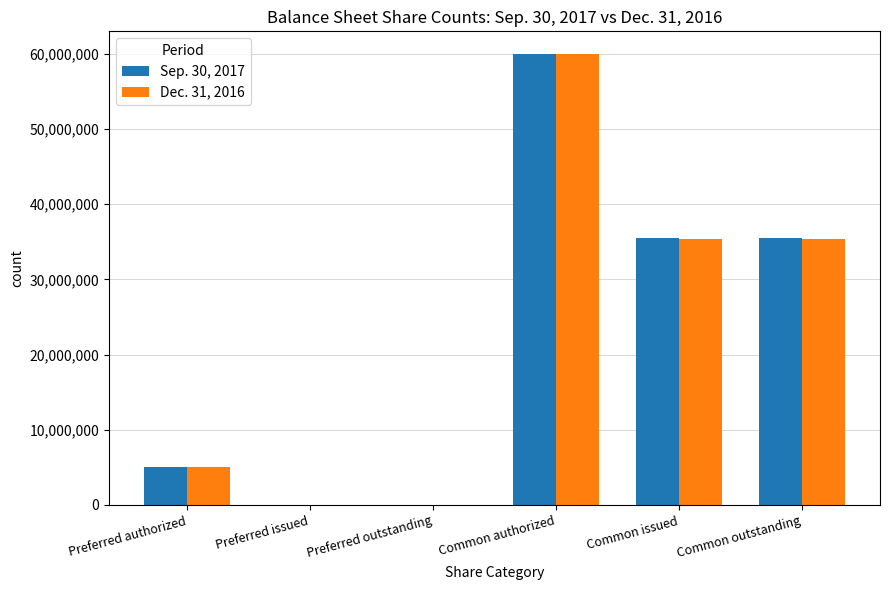

The value of Dec. 31, 2016 at Common authorized is 60000000. True or false?

True